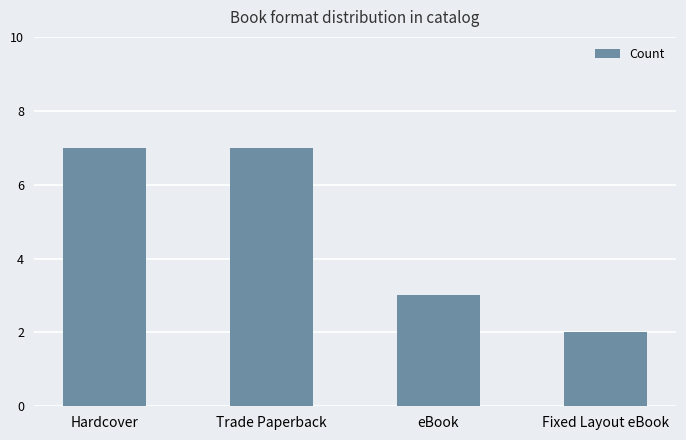

Reading left to right, transcribe all the data shown in this chart.

Hardcover=7	Trade Paperback=7	eBook=3	Fixed Layout eBook=2